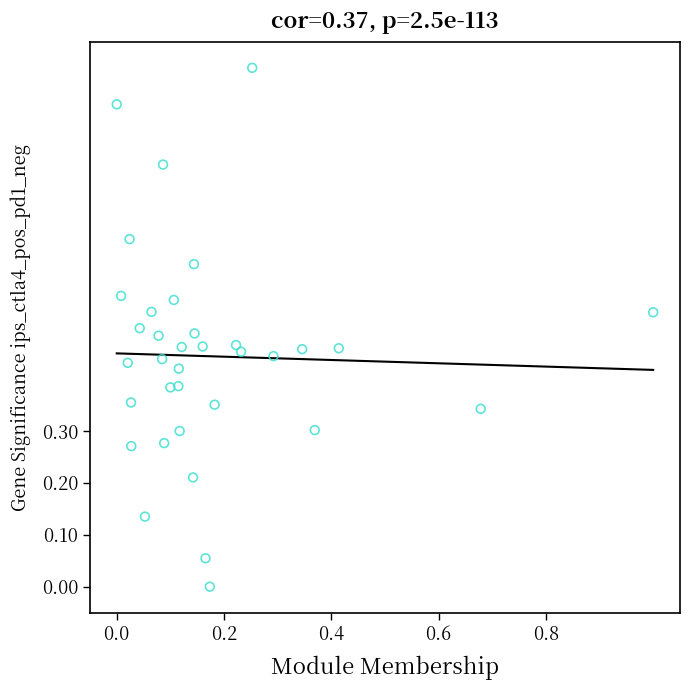

What is the range of Y values (max minus min)?

1.0